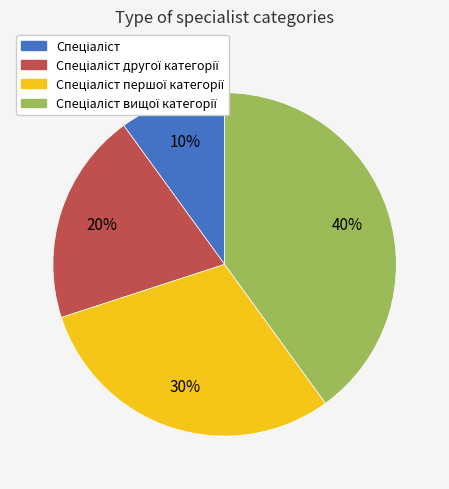

To the nearest percent, what is the average slice percentage?

25%